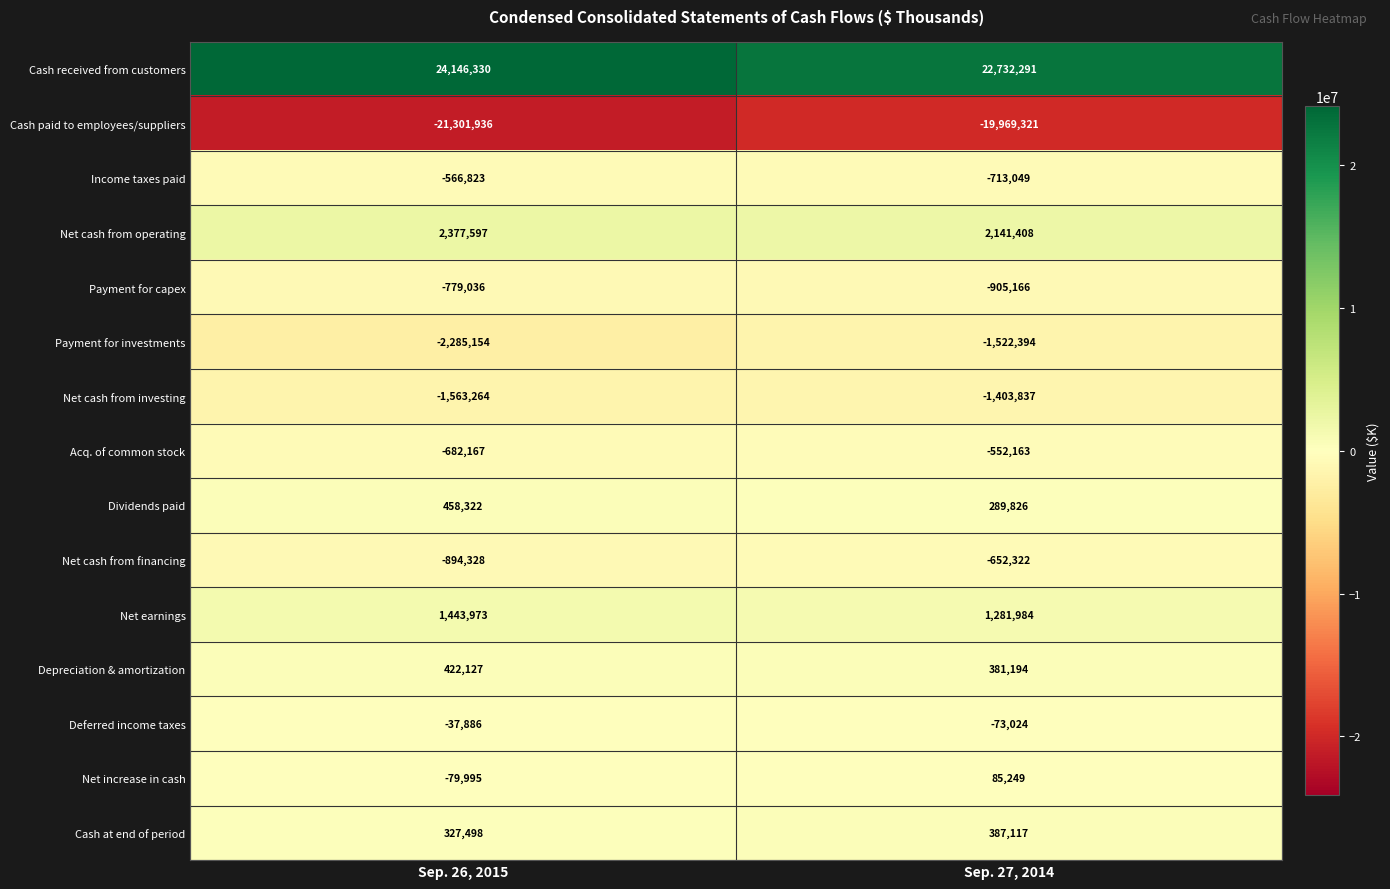

What is the sum of the Net cash from investing values at Sep. 26, 2015 and Sep. 27, 2014?

-2967101